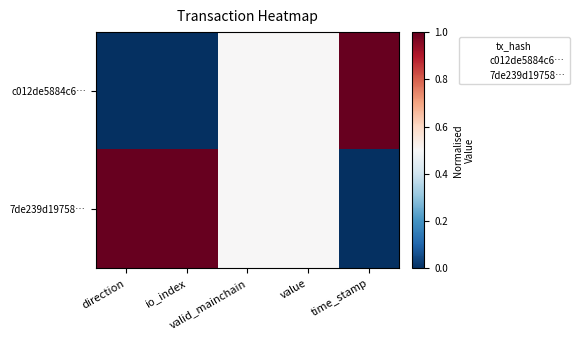

Which category has the lowest value in the c012de5884c6… series?

direction